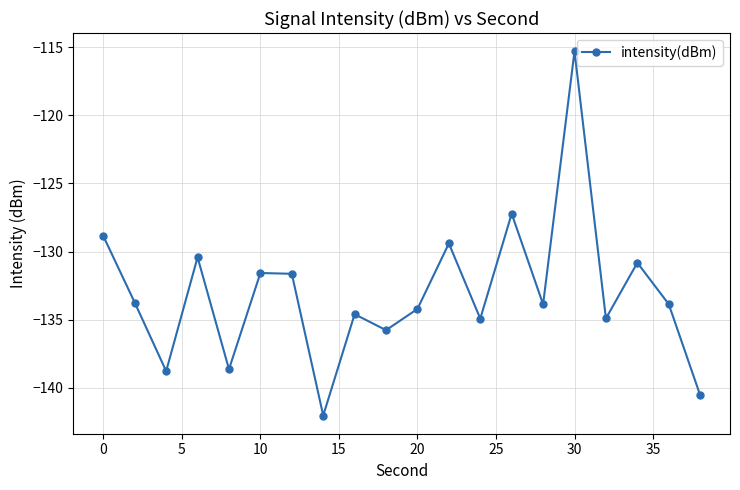

How many points are lower than both their immediate neighbors (excluding endpoints)?

7